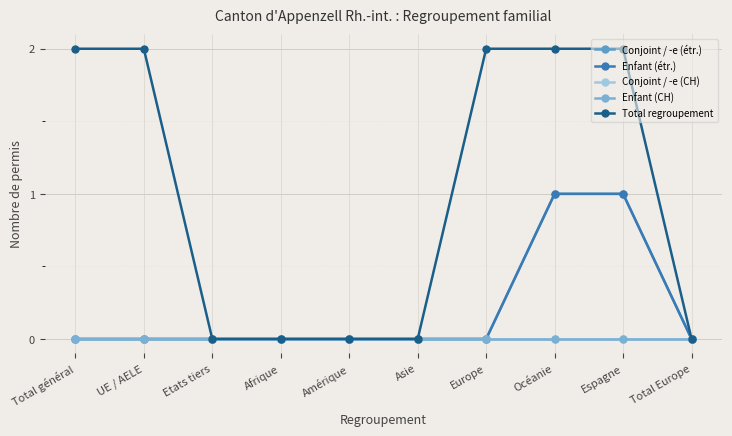

Between Amérique and Asie, which is larger?

Amérique